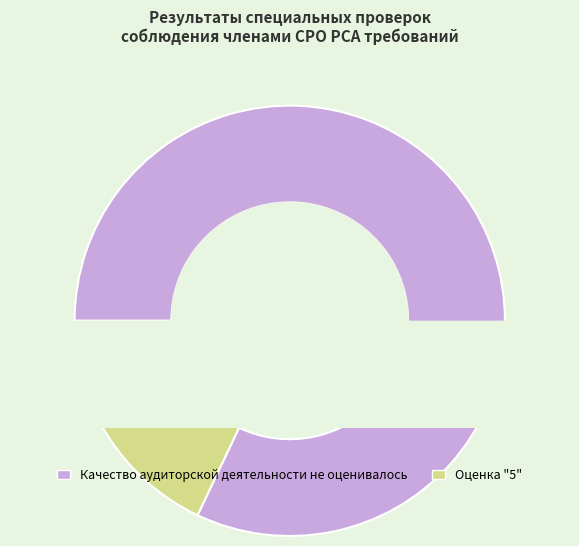

Which category has the smallest portion of the pie?

Оценка "5"